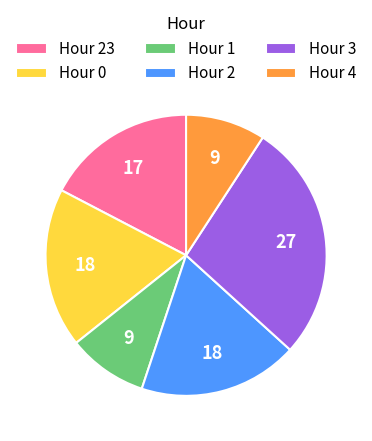

True or false: Hour 23 accounts for 84% of the total.

False